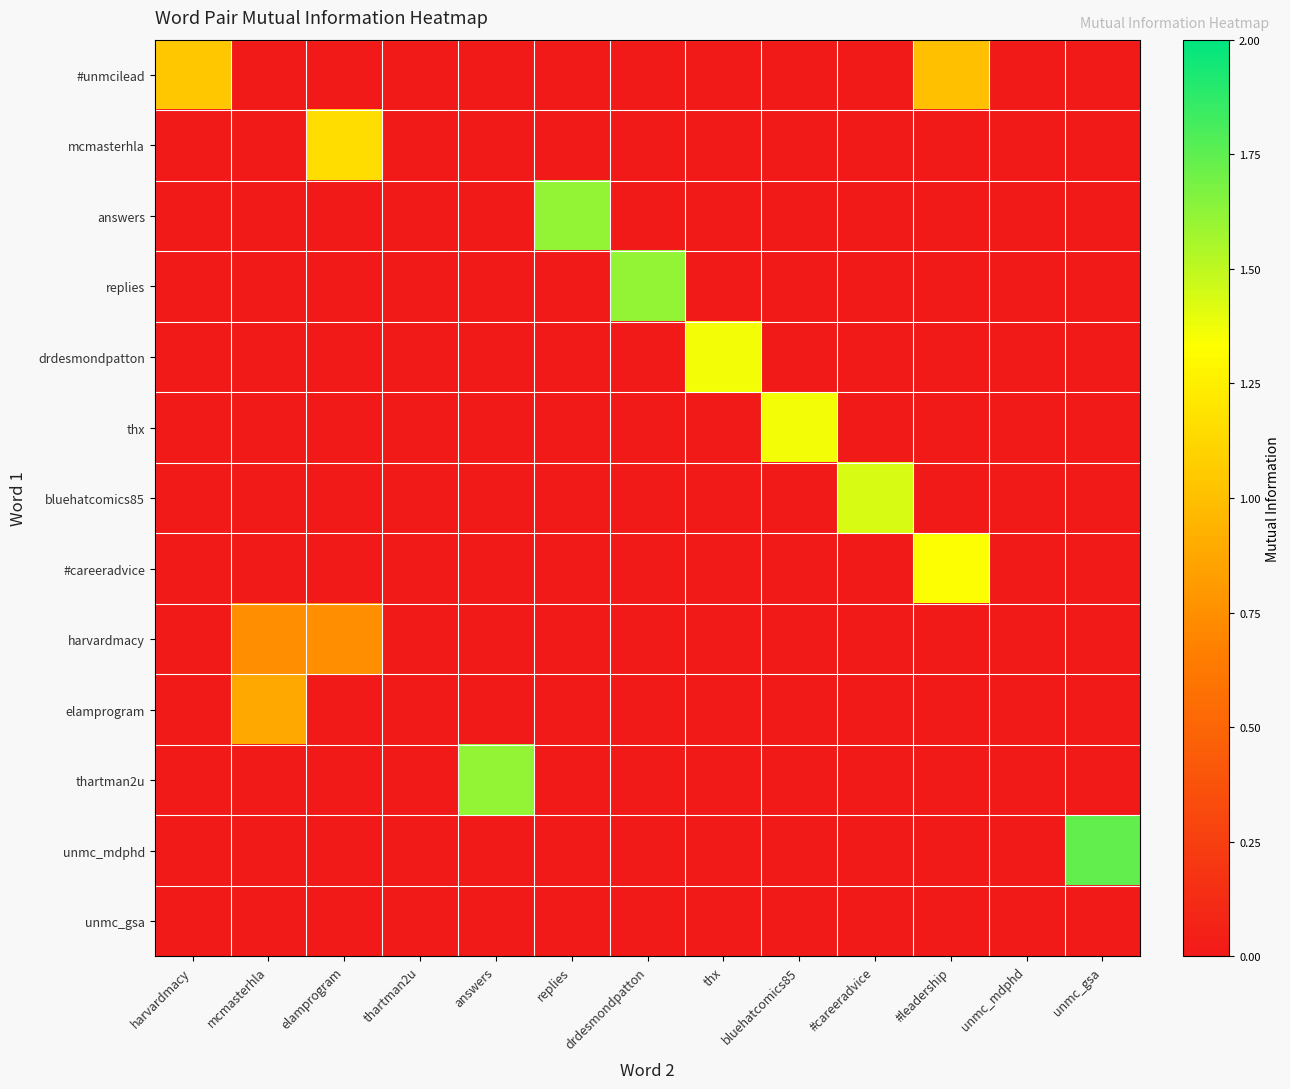

What is the greatest value displayed?

1.7